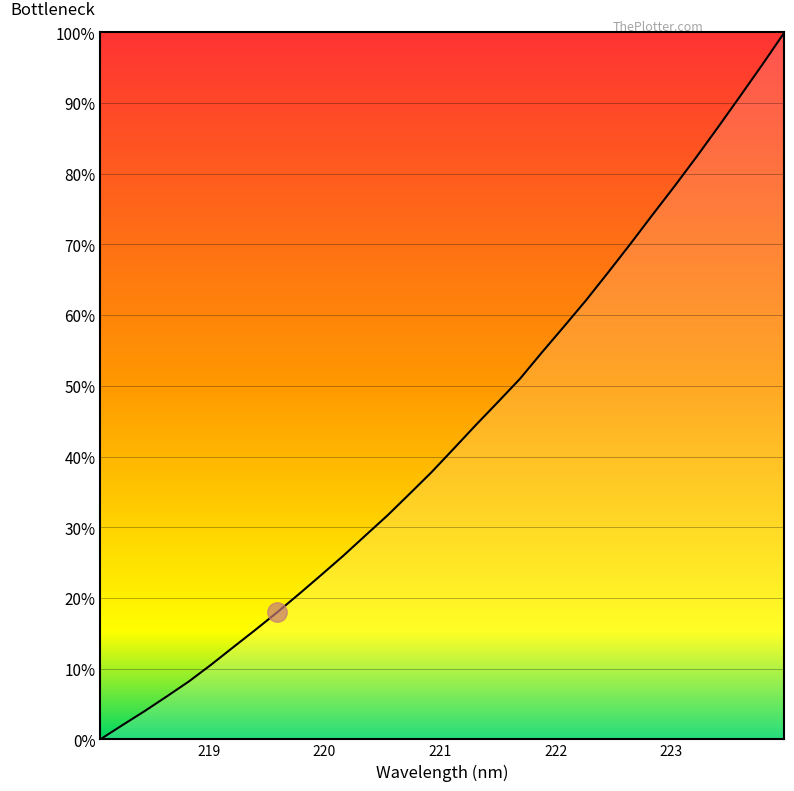

How many lines are shown in the chart?

1